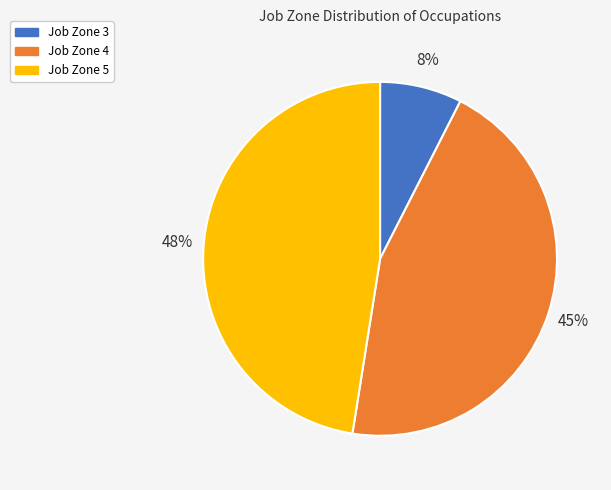

True or false: Job Zone 4 accounts for 45% of the total.

True